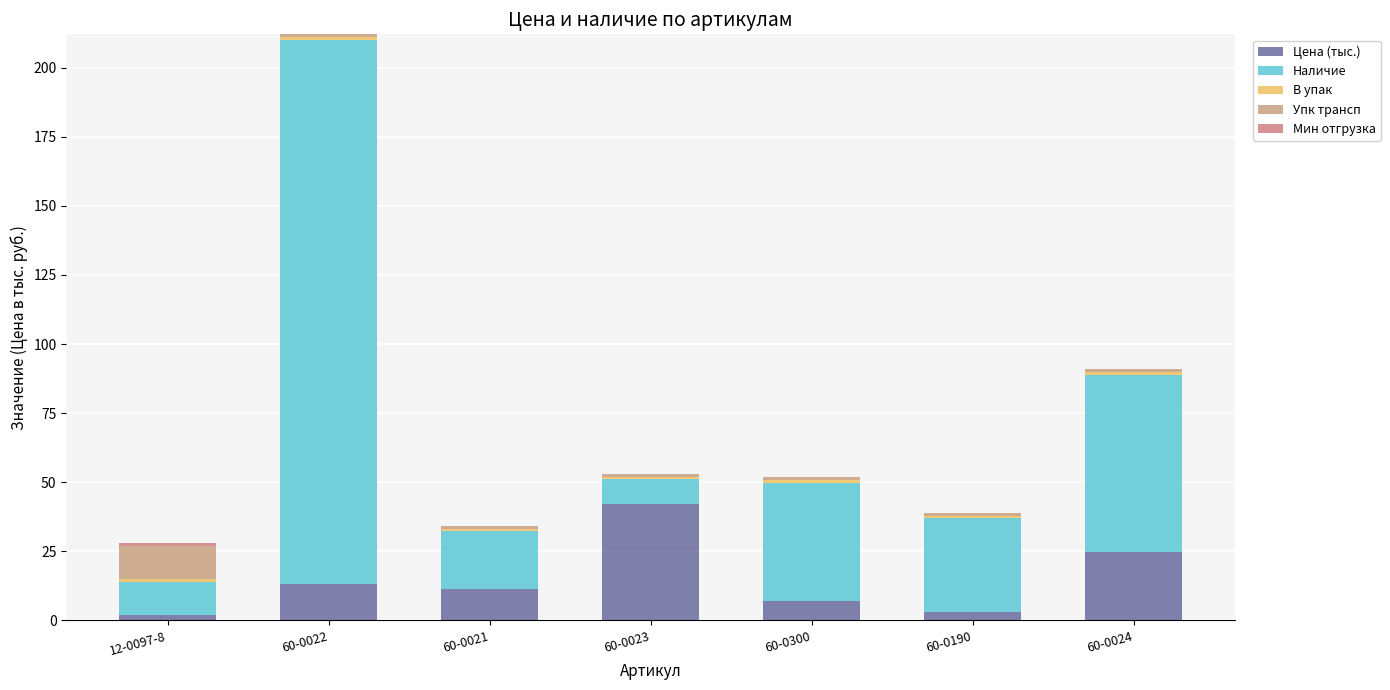

How many values in the Цена (тыс.) series exceed 11?

4